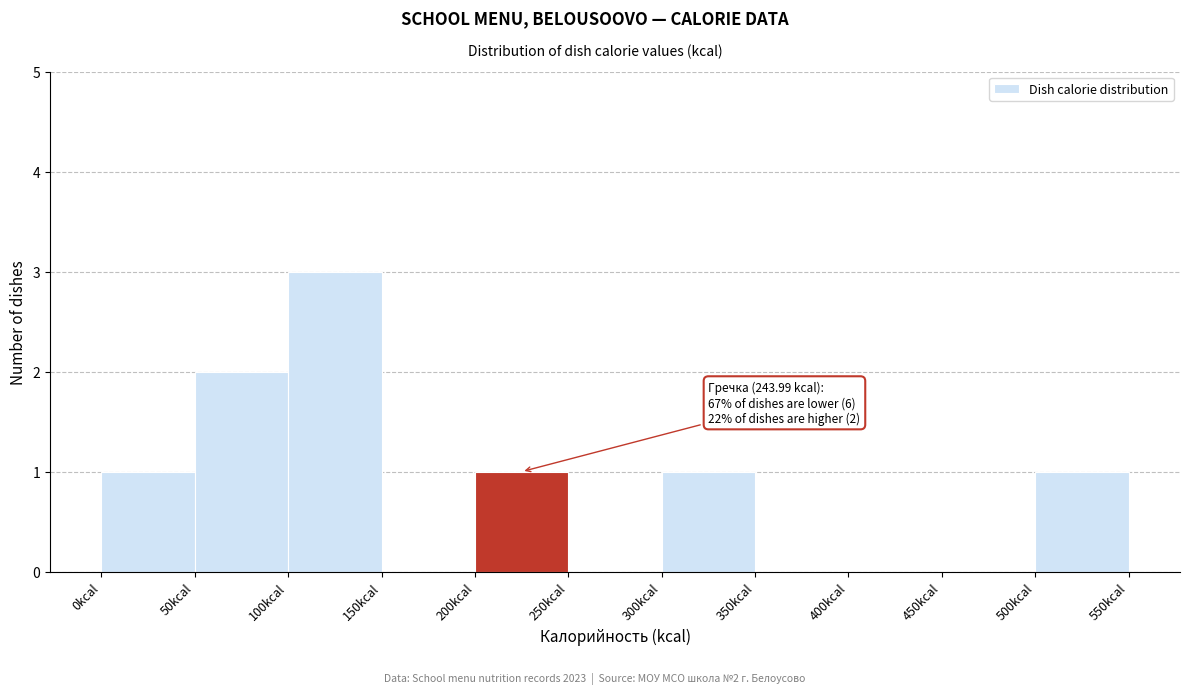

Over which range of the x-axis is the bar tallest?

100 to 150